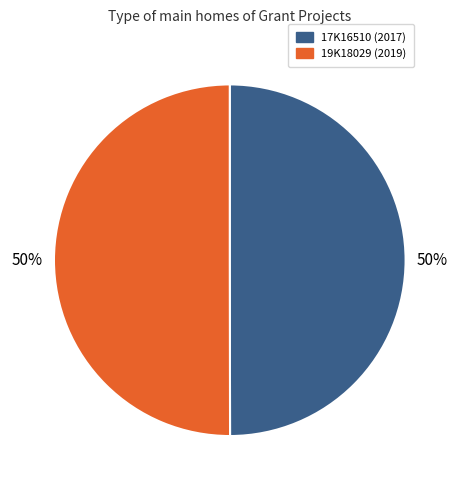

The 19K18029 (2019) slice represents 50% of the pie. True or false?

True